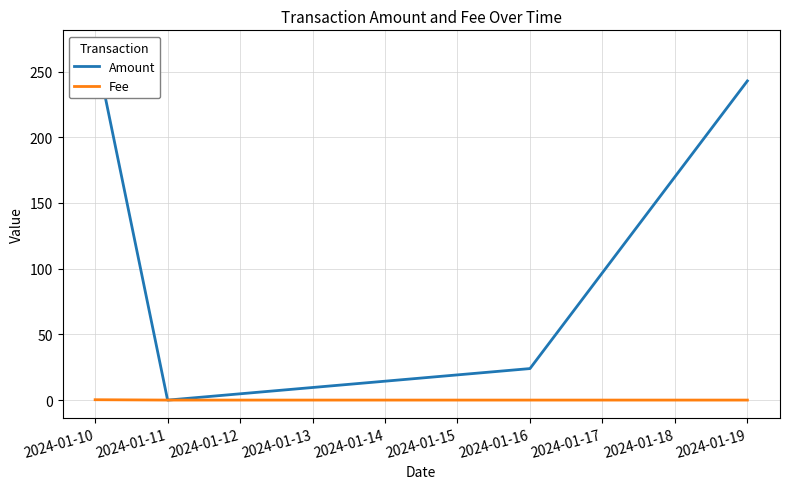

At which category is the sum across all series the highest?

2024-01-10